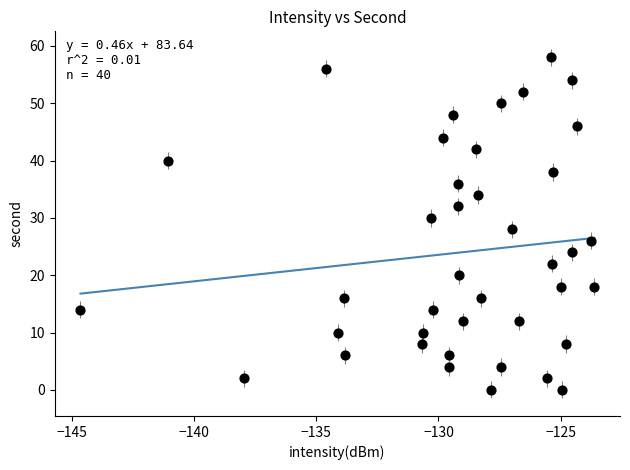

What is the range of Y values (max minus min)?

58